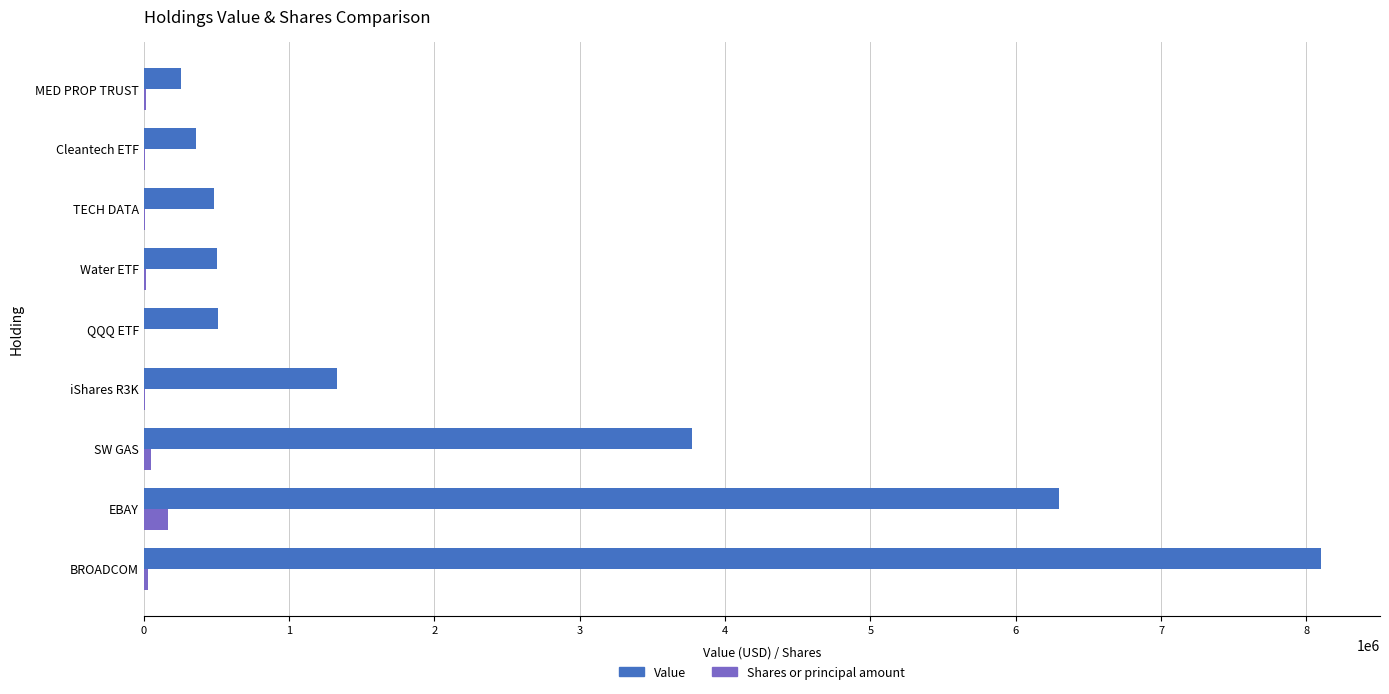

Where is Value nearest to the value 4177500?

SW GAS